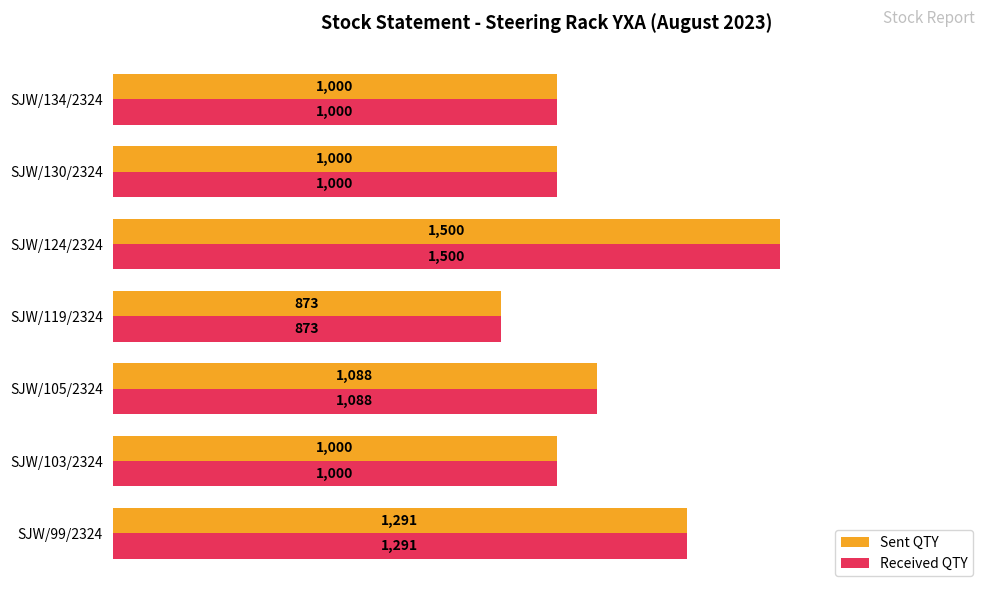

Which label corresponds to the largest value in the chart?

SJW/124/2324